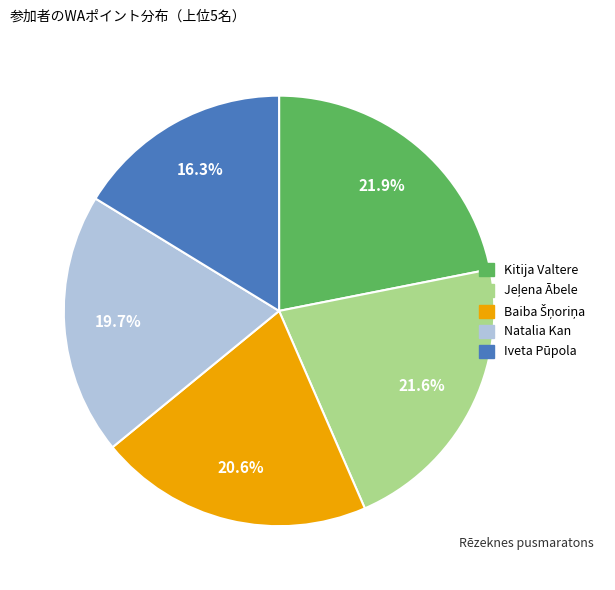

Is there any slice that represents more than half of the pie?

No